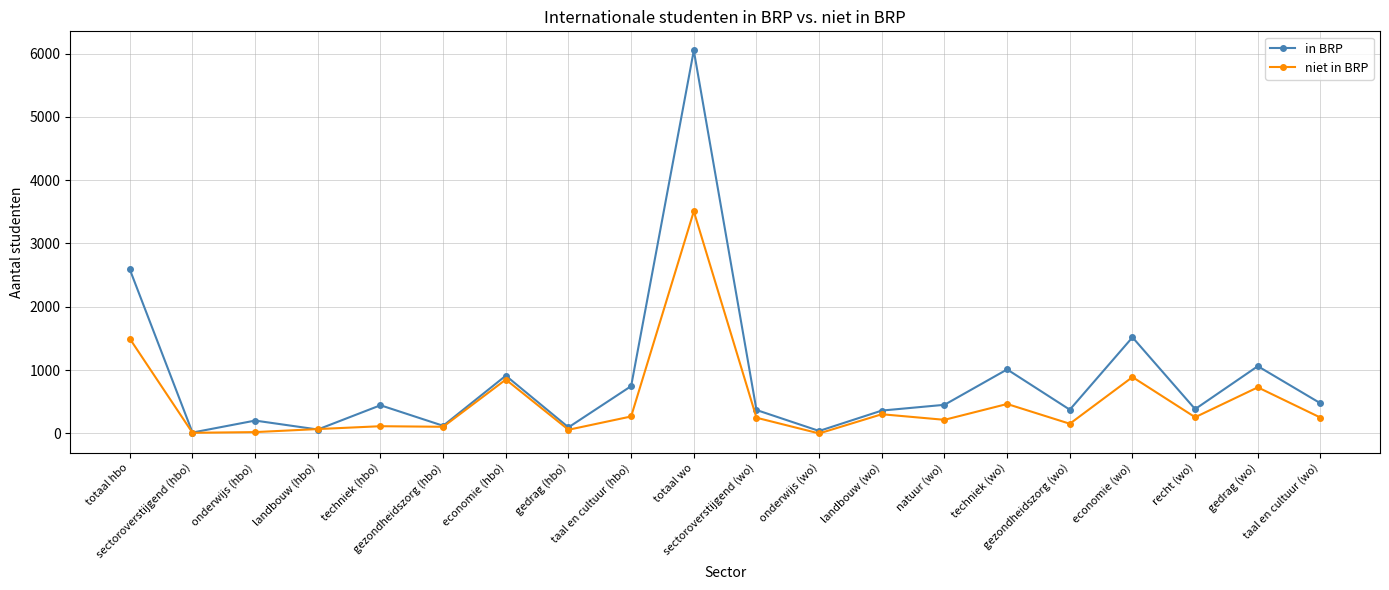

At which category is the sum across all series the highest?

totaal wo